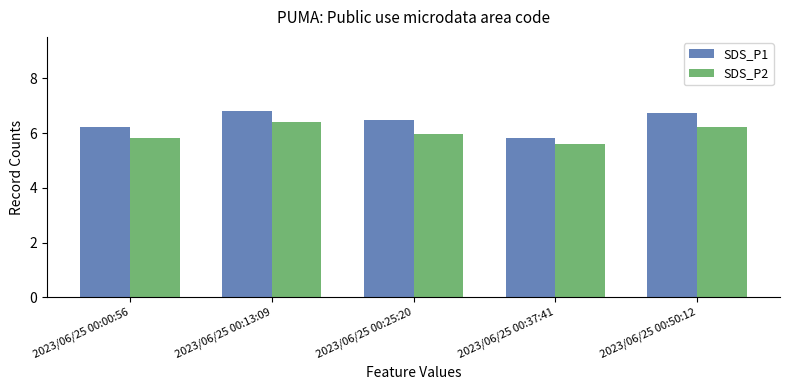

List the series in order of their peak value, lowest first.

SDS_P2, SDS_P1